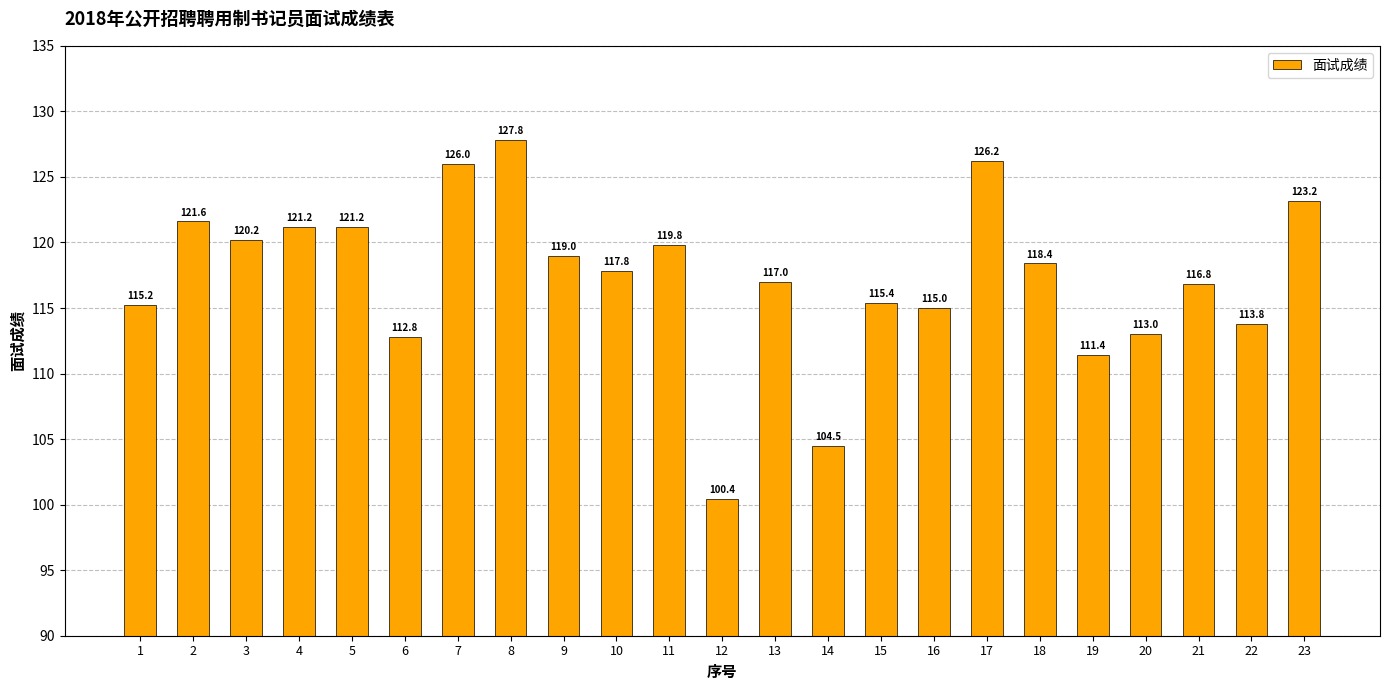

Count the number of data series in this chart.

1